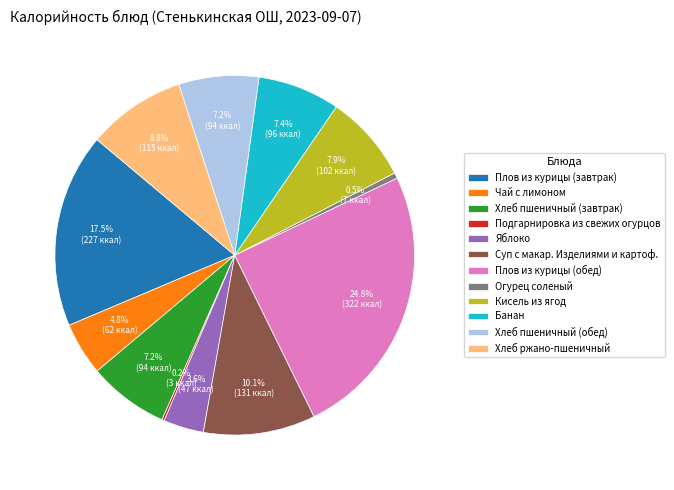

Is there any slice that represents more than half of the pie?

No